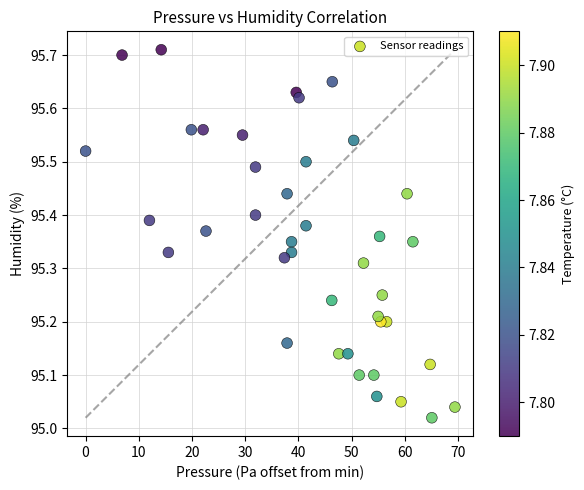

What is the range of X values (max minus min)?

69.4